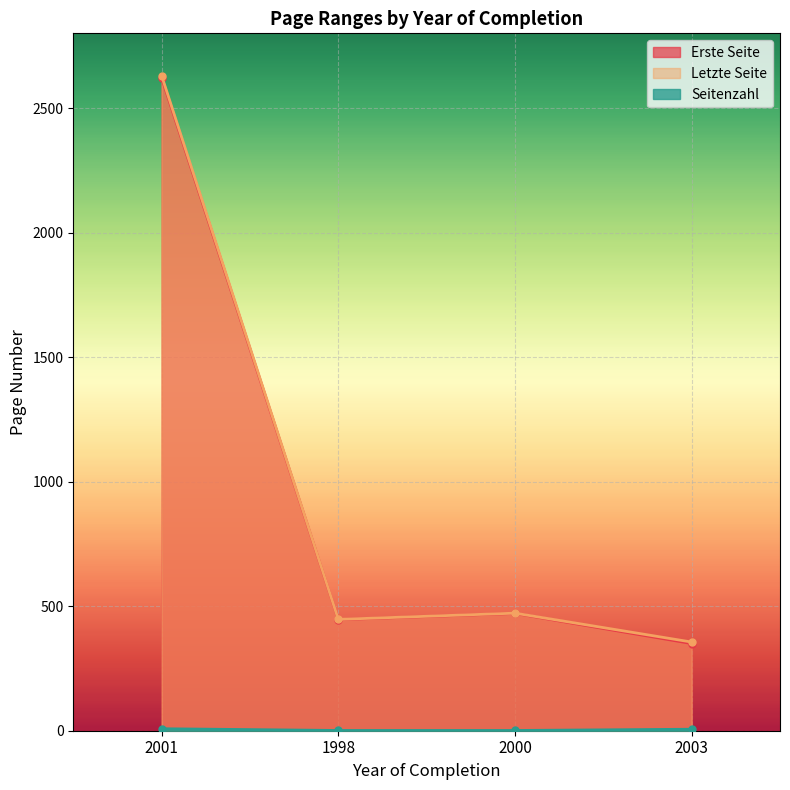

At which category does the chart reach its peak across all series?

2001